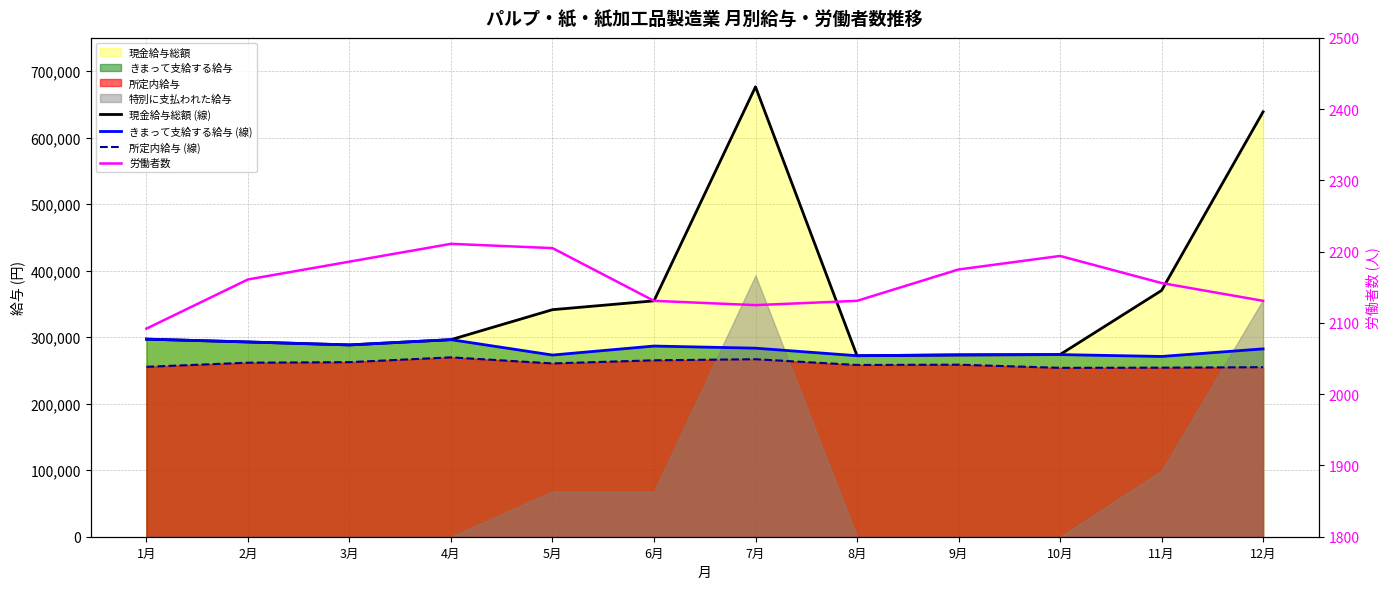

The きまって支給する給与 (線) series shows 271028 at 11月. True or false?

True